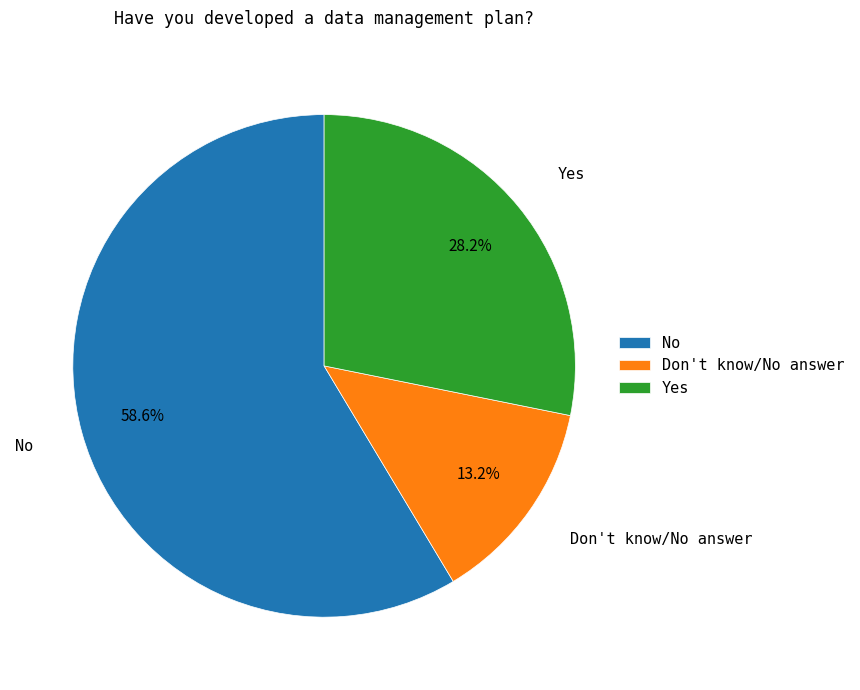

Is it true that No is 48% of the pie?

False